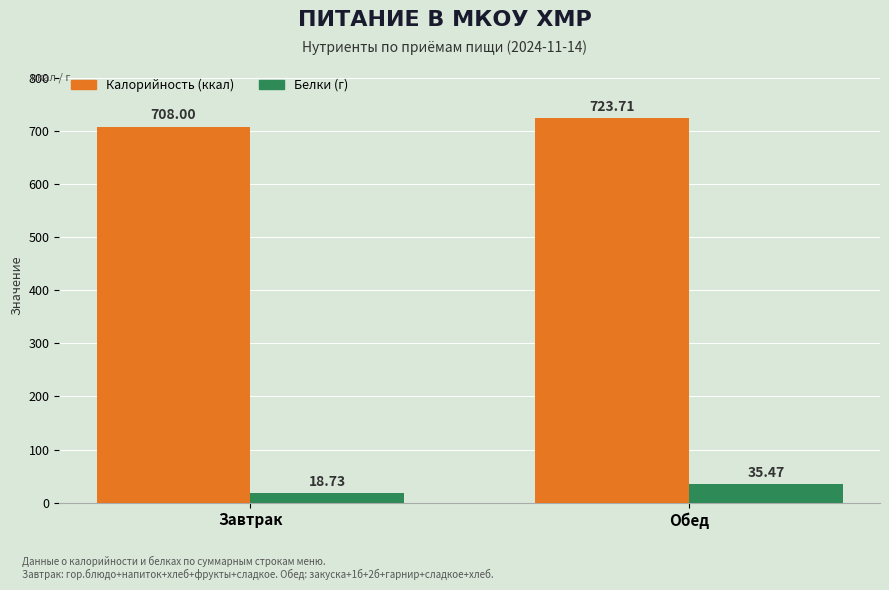

What is the average value of the Калорийность (ккал) series?

715.9